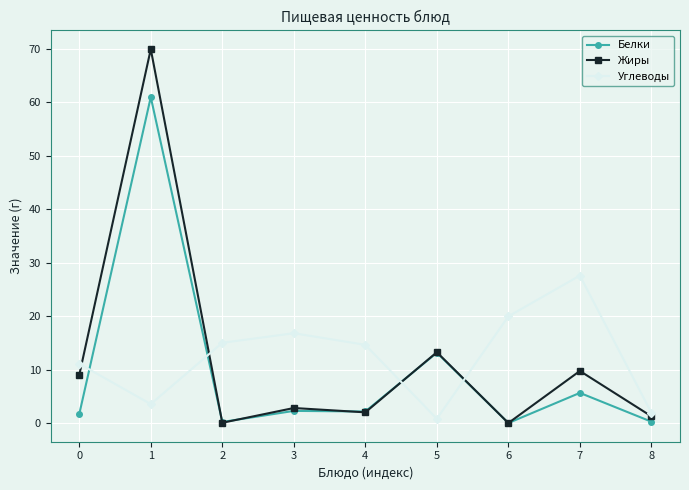

Which category has the highest value in the Углеводы series?

7